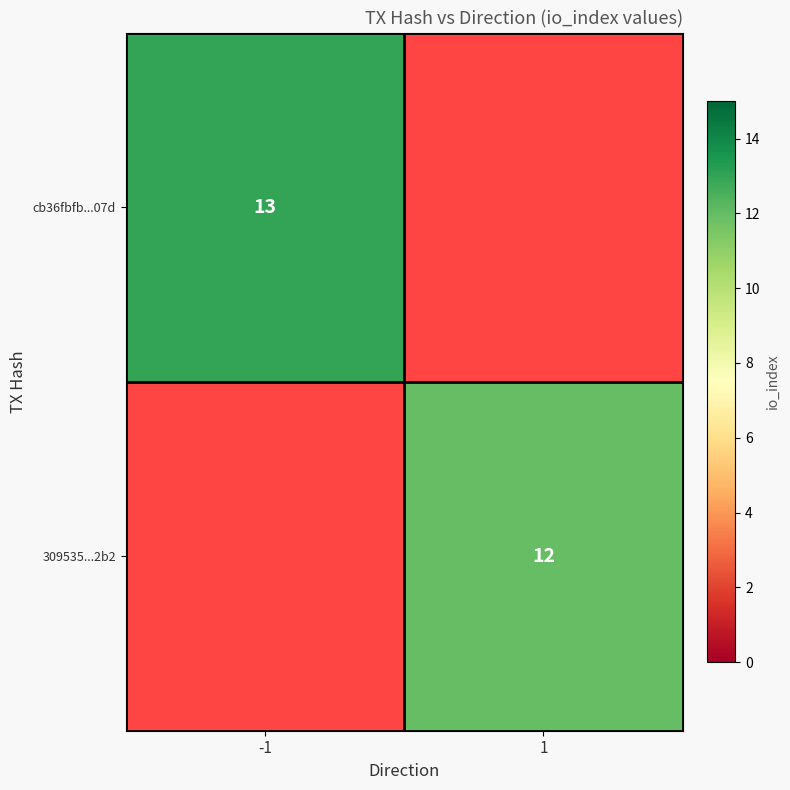

The value of cb36fbfb...07d at -1 is 17. True or false?

False